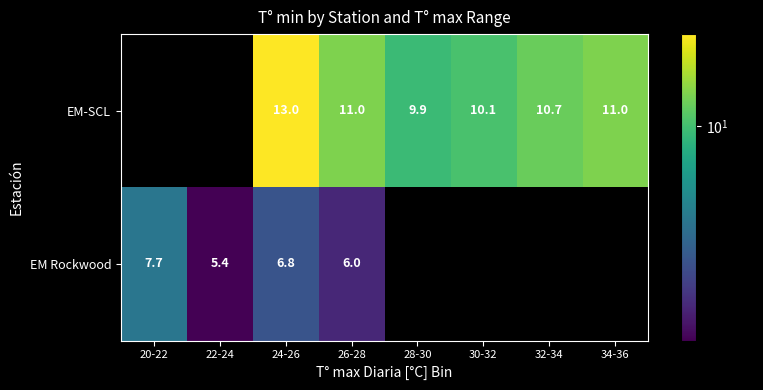

At 24-26, list the series in order from smallest to largest.

EM Rockwood, EM-SCL